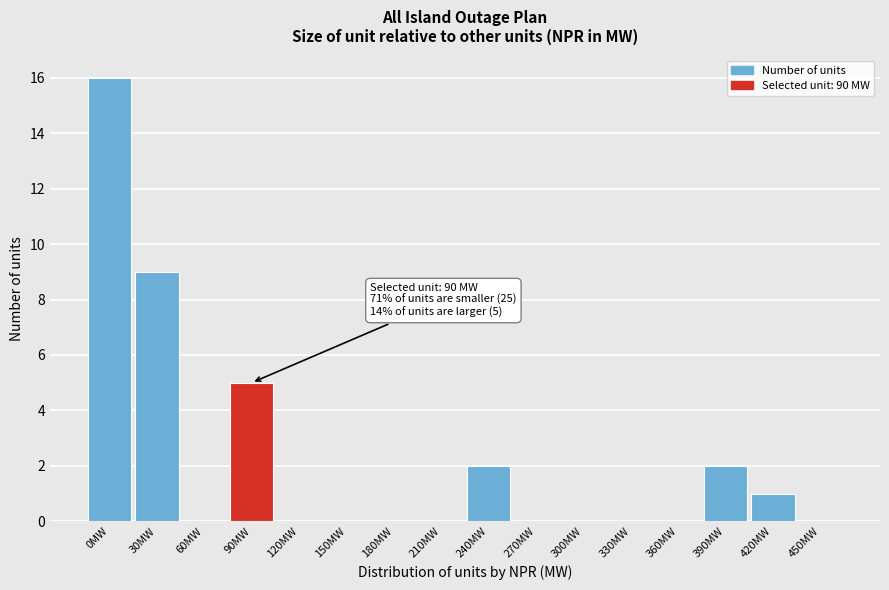

Reading left to right, extract all data points from this chart.

0MW=16	30MW=9	60MW=0	90MW=5	120MW=0	150MW=0	180MW=0	210MW=0	240MW=2	270MW=0	300MW=0	330MW=0	360MW=0	390MW=2	420MW=1	450MW=0